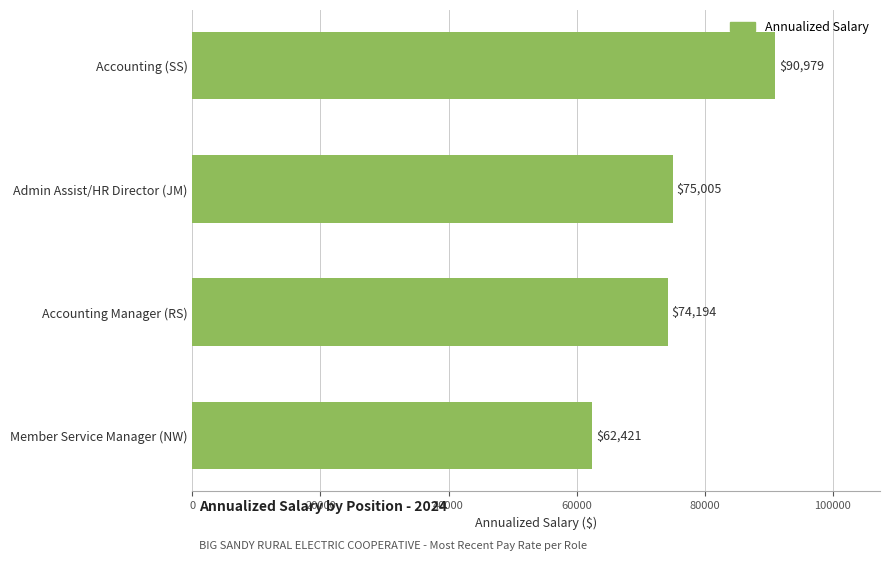

List the labels in order of value, smallest first.

Member Service Manager (NW), Accounting Manager (RS), Admin Assist/HR Director (JM), Accounting (SS)